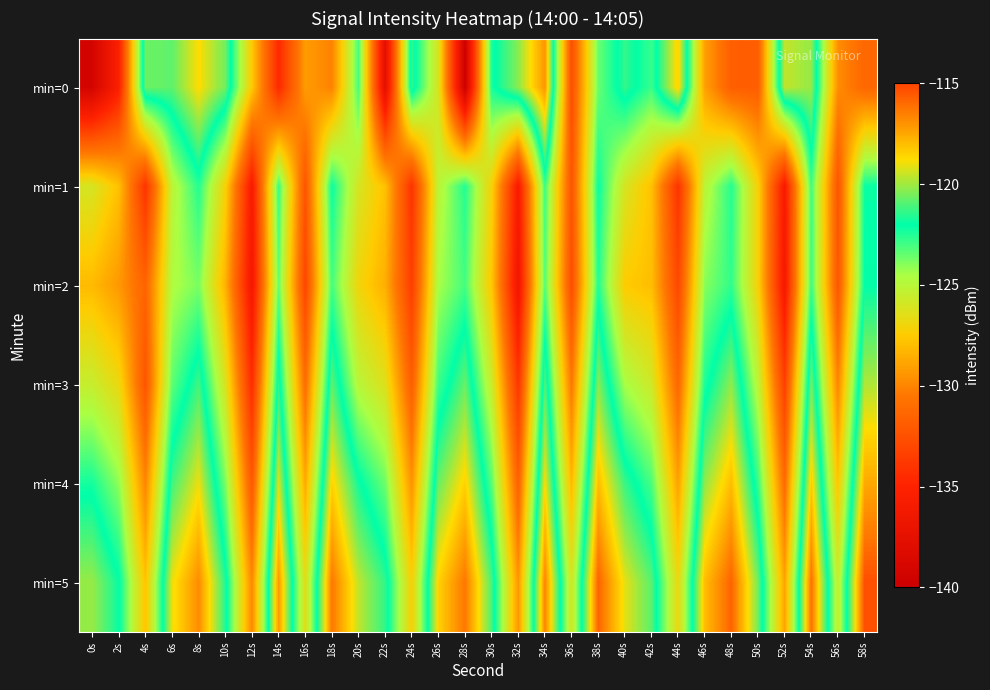

Reading right to left, transcribe all the data shown in this chart.

min=0: 58s=-131.3	56s=-129.7	54s=-120.1	52s=-119.6	50s=-131.8	48s=-131.8	46s=-129.0	44s=-118.5	42s=-122.9	40s=-121.4	38s=-123.6	36s=-132.6	34s=-117.0	32s=-120.3	30s=-122.3	28s=-139.8	26s=-126.1	24s=-121.4	22s=-137.7	20s=-123.0	18s=-130.1	16s=-129.2	14s=-134.6	12s=-127.6	10s=-120.6	8s=-118.8	6s=-120.8	4s=-120.7	2s=-135.3	0s=-139.2
min=1: 58s=-122.2	56s=-132.3	54s=-122.9	52s=-135.8	50s=-127.2	48s=-122.5	46s=-125.1	44s=-134.1	42s=-127.9	40s=-126.0	38s=-122.2	36s=-132.3	34s=-122.9	32s=-135.8	30s=-127.2	28s=-122.5	26s=-125.1	24s=-134.1	22s=-127.9	20s=-126.0	18s=-122.2	16s=-132.3	14s=-122.9	12s=-135.8	10s=-127.2	8s=-122.5	6s=-125.1	4s=-134.1	2s=-127.9	0s=-126.0
min=2: 58s=-122.0	56s=-132.2	54s=-122.8	52s=-136.0	50s=-127.2	48s=-122.7	46s=-124.0	44s=-133.0	42s=-128.0	40s=-127.5	38s=-122.5	36s=-132.7	34s=-123.2	32s=-136.5	30s=-127.7	28s=-123.0	26s=-124.5	24s=-133.5	22s=-128.5	20s=-127.0	18s=-123.0	16s=-133.1	14s=-123.5	12s=-136.2	10s=-128.4	8s=-123.8	6s=-124.7	4s=-131.5	2s=-129.3	0s=-128.1
min=3: 58s=-119.8	56s=-130.0	54s=-120.5	52s=-133.4	50s=-125.1	48s=-120.2	46s=-122.4	44s=-131.3	42s=-125.8	40s=-124.5	38s=-120.3	36s=-130.5	34s=-121.0	32s=-133.9	30s=-125.6	28s=-120.7	26s=-122.9	24s=-131.8	22s=-126.3	20s=-125.0	18s=-120.8	16s=-131.0	14s=-121.5	12s=-134.4	10s=-126.1	8s=-121.2	6s=-123.4	4s=-132.3	2s=-126.8	0s=-125.5
min=4: 58s=-117.5	56s=-127.7	54s=-118.3	52s=-131.1	50s=-122.8	48s=-118.0	46s=-120.2	44s=-129.0	42s=-123.1	40s=-121.3	38s=-118.0	36s=-128.2	34s=-118.8	32s=-131.6	30s=-123.3	28s=-118.5	26s=-120.7	24s=-129.5	22s=-123.6	20s=-121.8	18s=-118.5	16s=-128.7	14s=-119.3	12s=-132.1	10s=-123.8	8s=-119.0	6s=-121.2	4s=-130.0	2s=-124.1	0s=-122.3
min=5: 58s=-115.3	56s=-125.5	54s=-116.1	52s=-128.9	50s=-120.6	48s=-115.8	46s=-118.0	44s=-126.8	42s=-120.9	40s=-119.1	38s=-115.8	36s=-126.0	34s=-116.6	32s=-129.4	30s=-121.1	28s=-116.3	26s=-118.5	24s=-127.3	22s=-121.4	20s=-119.6	18s=-116.3	16s=-126.5	14s=-117.1	12s=-129.9	10s=-121.6	8s=-116.8	6s=-119.0	4s=-127.8	2s=-121.9	0s=-120.1